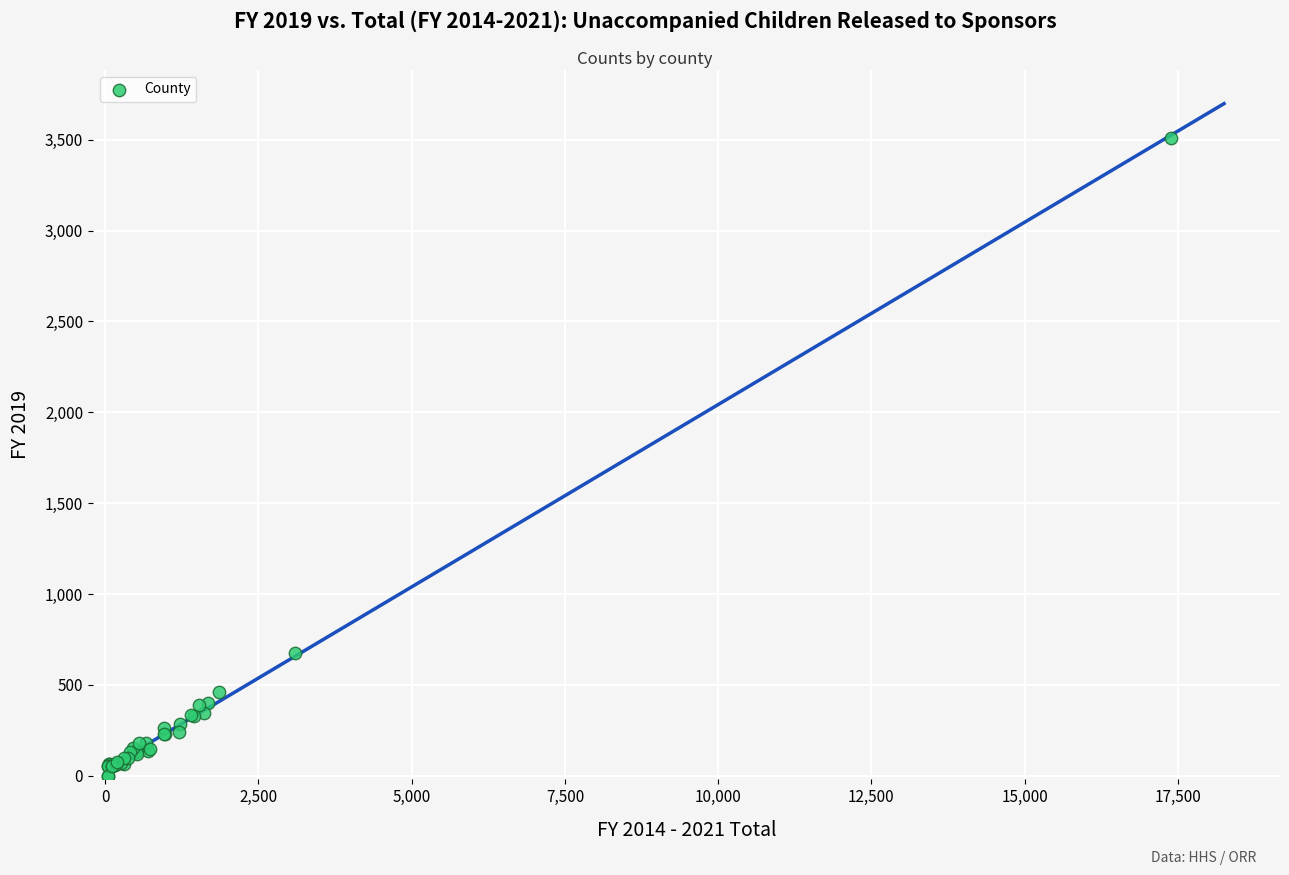

What Y value in the scatter plot is closest to 1755?

673